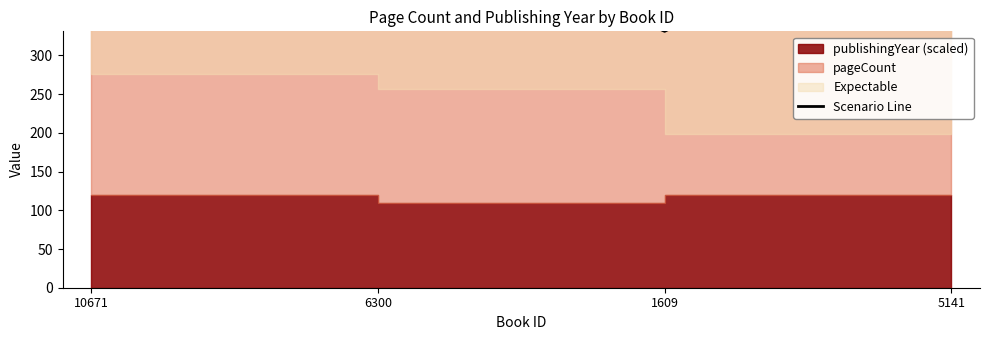

What is the label of the 3rd point from the right?

6300